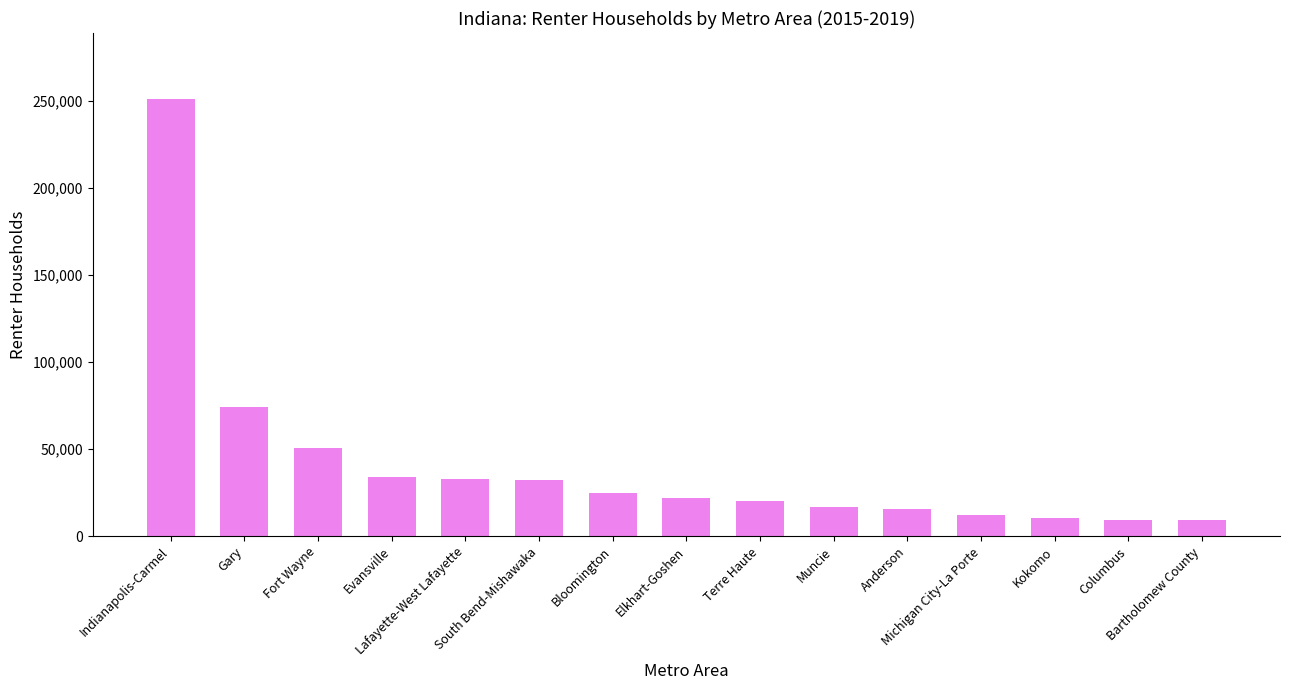

What is the average value?

40876